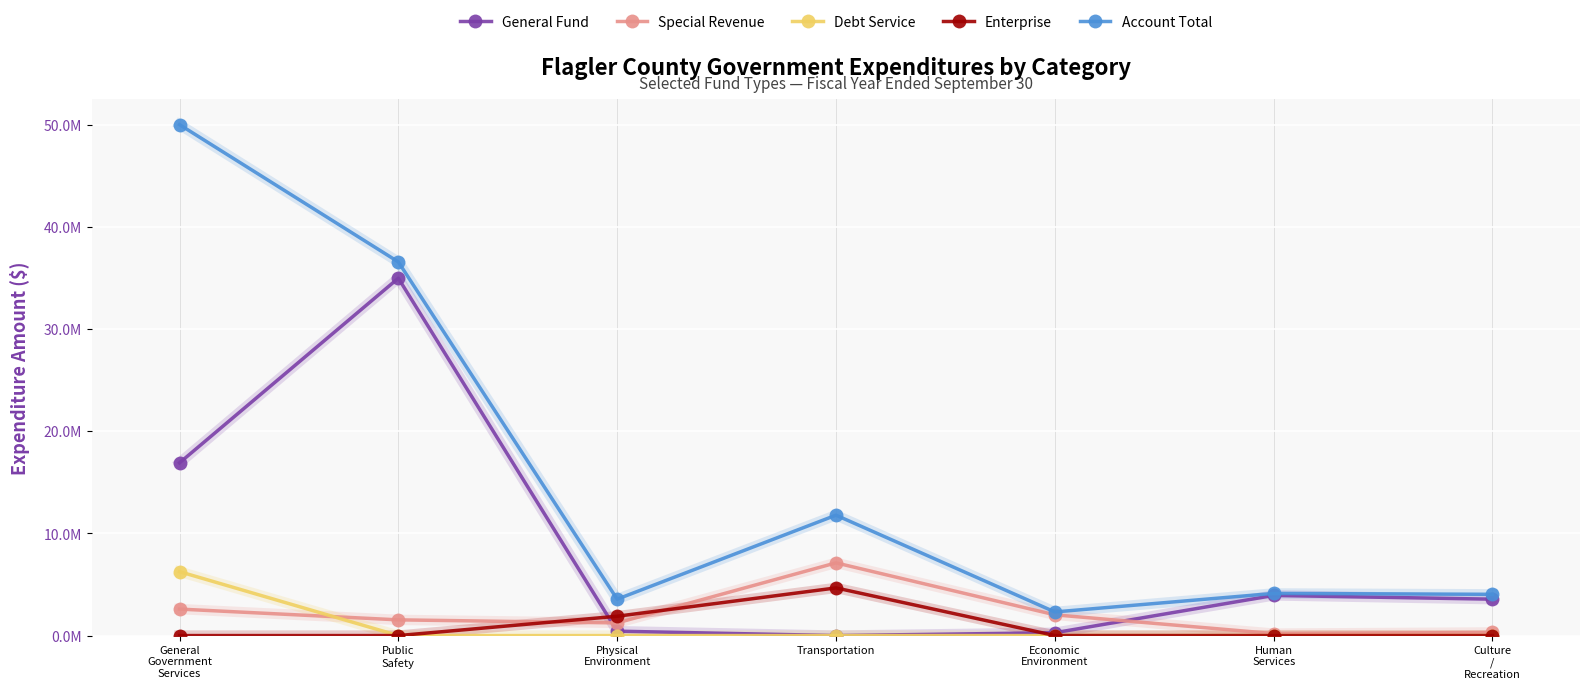

Does the chart have visible grid lines?

Yes